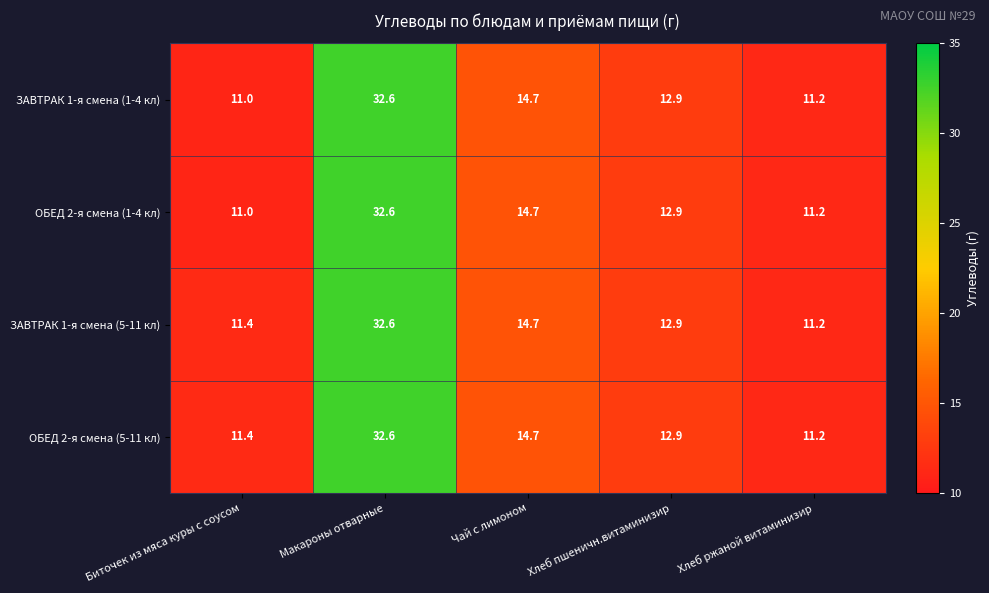

Reading left to right, transcribe all the data shown in this chart.

ЗАВТРАК 1-я смена (1-4 кл): 11.0	32.6	14.7	12.9	11.2
ОБЕД 2-я смена (1-4 кл): 11.0	32.6	14.7	12.9	11.2
ЗАВТРАК 1-я смена (5-11 кл): 11.4	32.6	14.7	12.9	11.2
ОБЕД 2-я смена (5-11 кл): 11.4	32.6	14.7	12.9	11.2